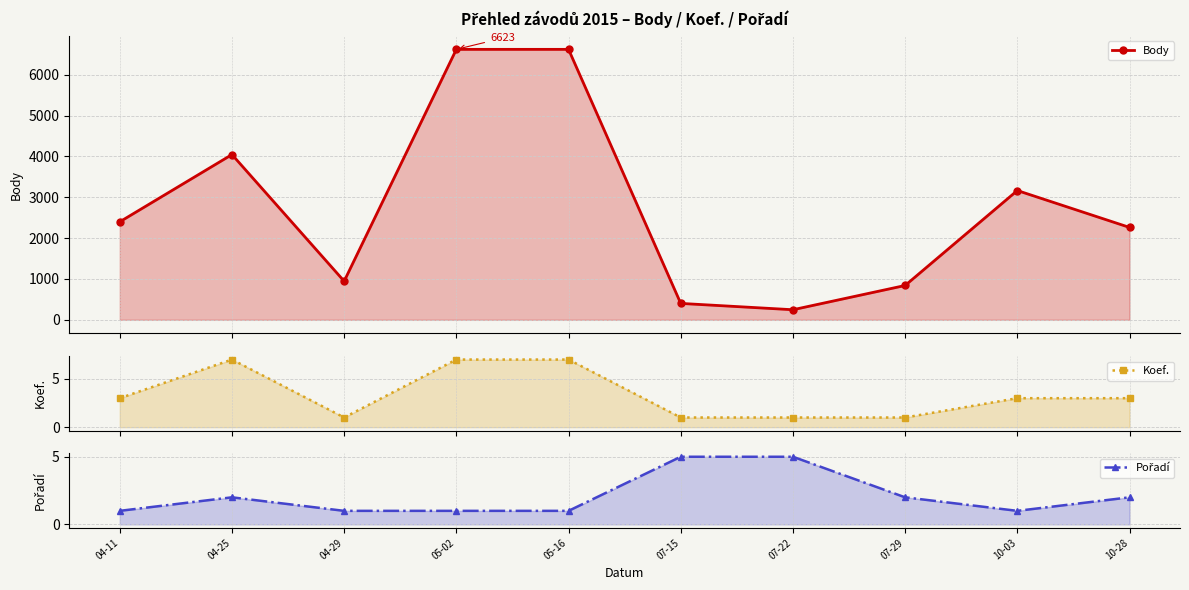

What is the minimum value for Body?

247